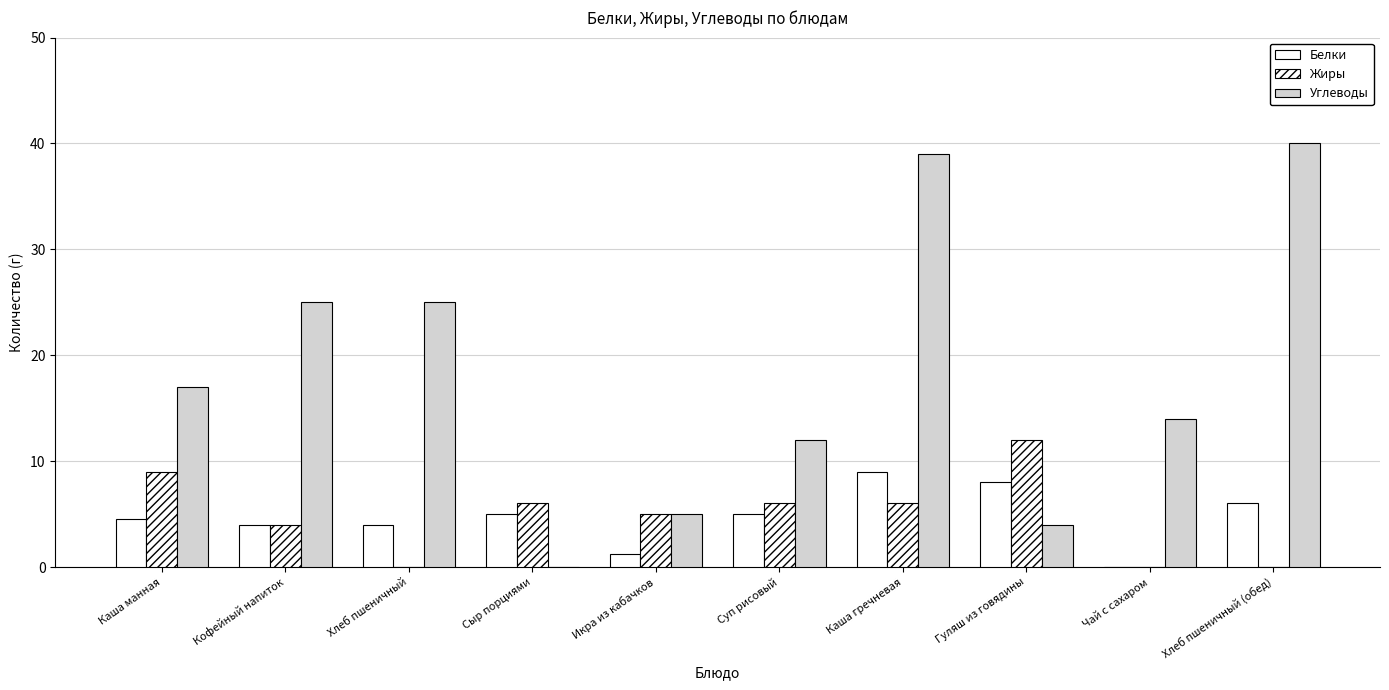

What is the sum of all Углеводы values?

181.0